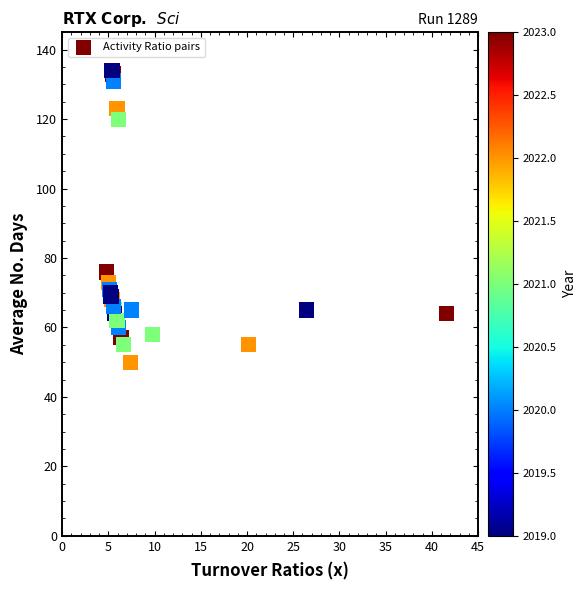

What Y value in the scatter plot is closest to 92?

76